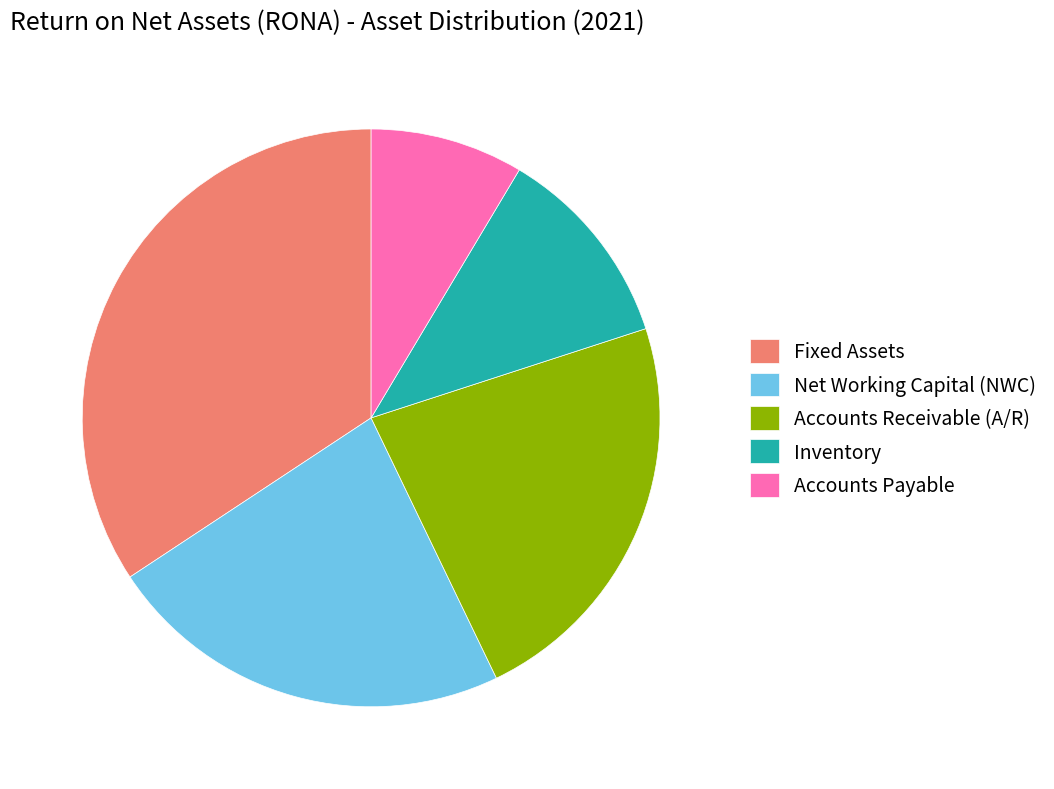

Is Fixed Assets the majority of the pie?

No